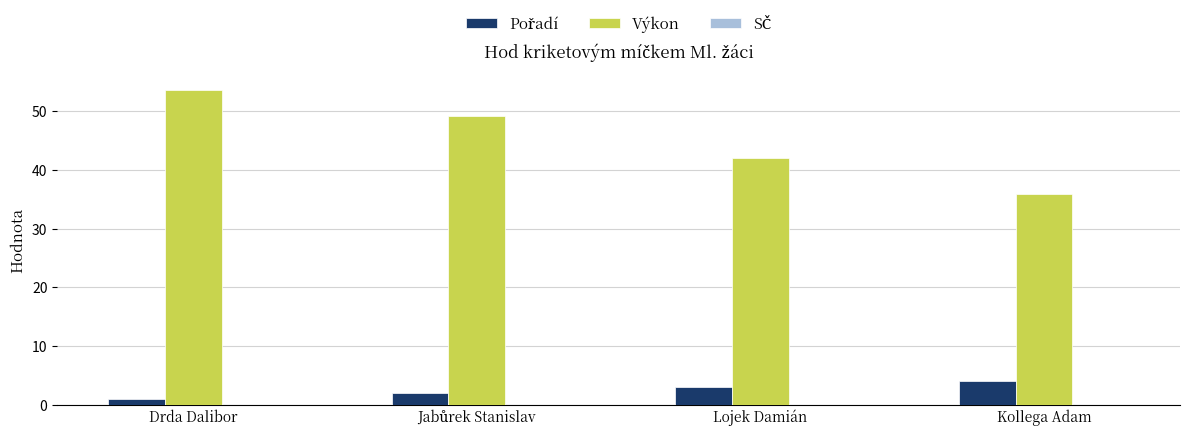

What is the spread (max minus min) of values at Drda Dalibor?

52.6